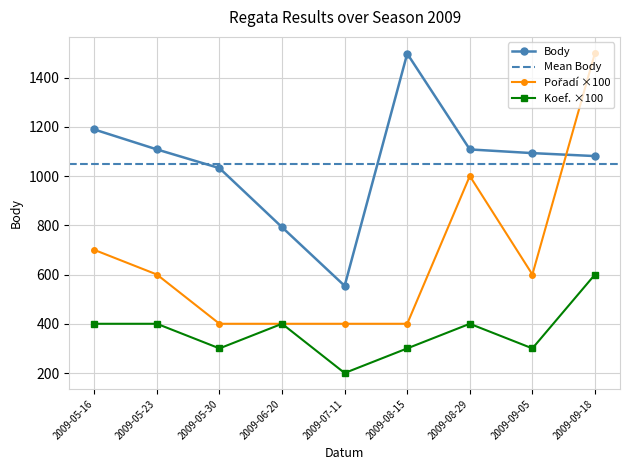

Reading left to right, what are all the values shown in this chart?

Body: 1189	1108	1032	792	554	1497	1108	1093	1081
Pořadí: 700	600	400	400	400	400	1000	600	1500
Koef.: 400	400	300	400	200	300	400	300	600